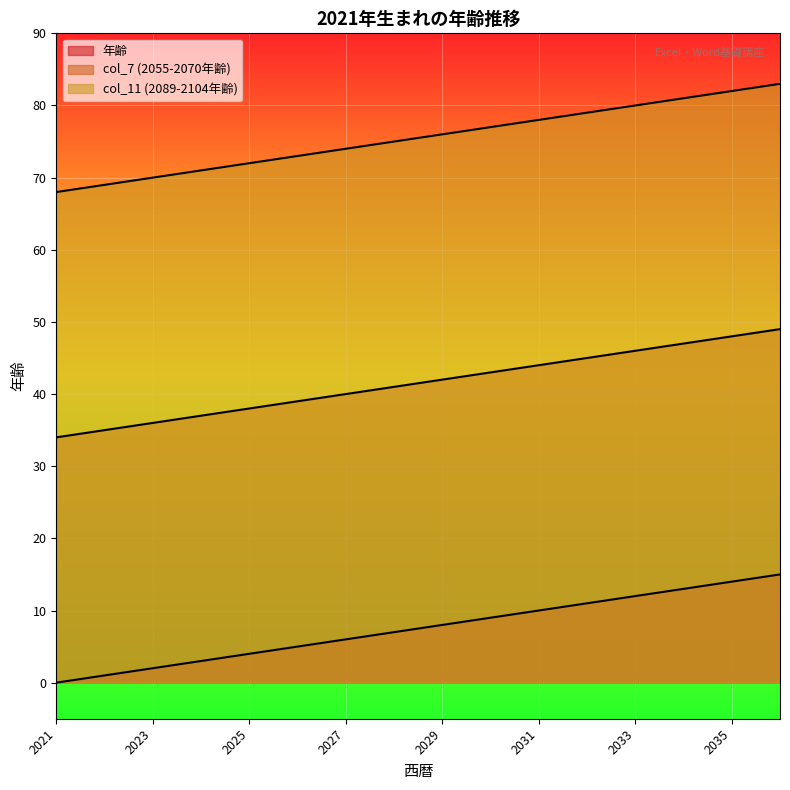

What is the maximum value shown in the chart?

83